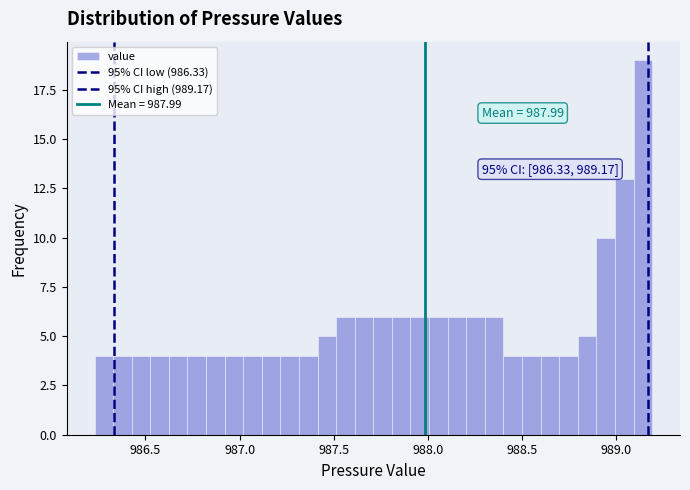

Read against the x-axis, roughly where is the centre of the tallest bar?

989.15